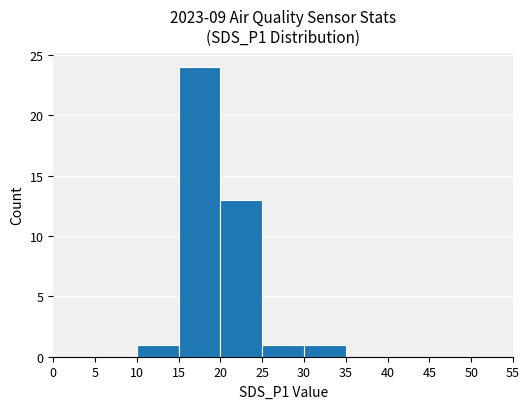

At which category does the chart reach its peak across all series?

15